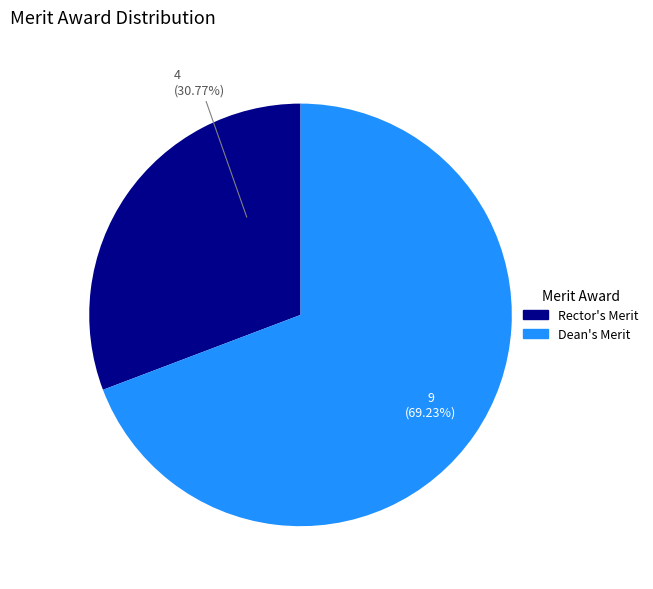

Which slice is the smallest?

Rector's Merit